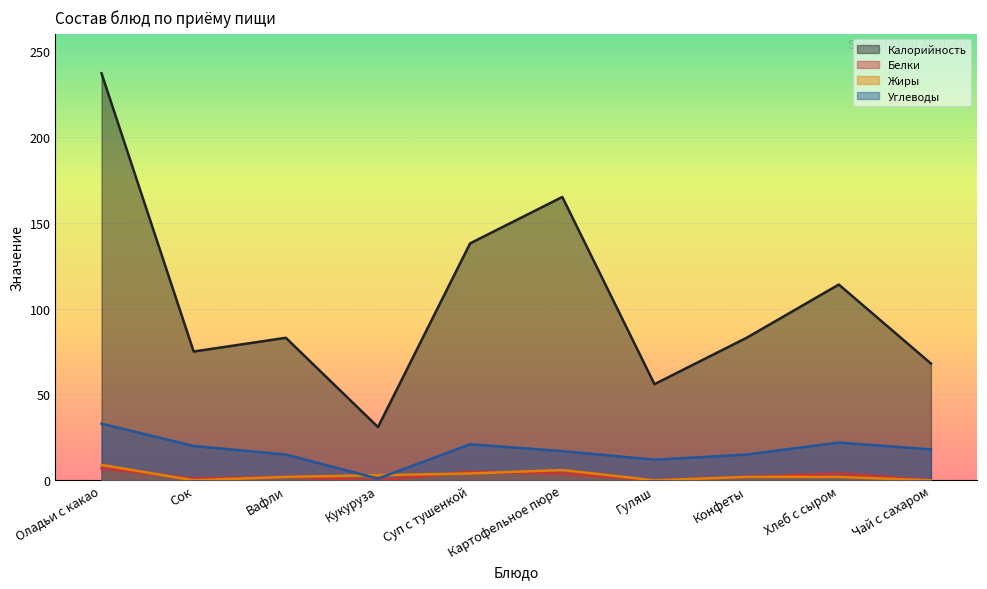

The Углеводы series shows 13 at Сок. True or false?

False